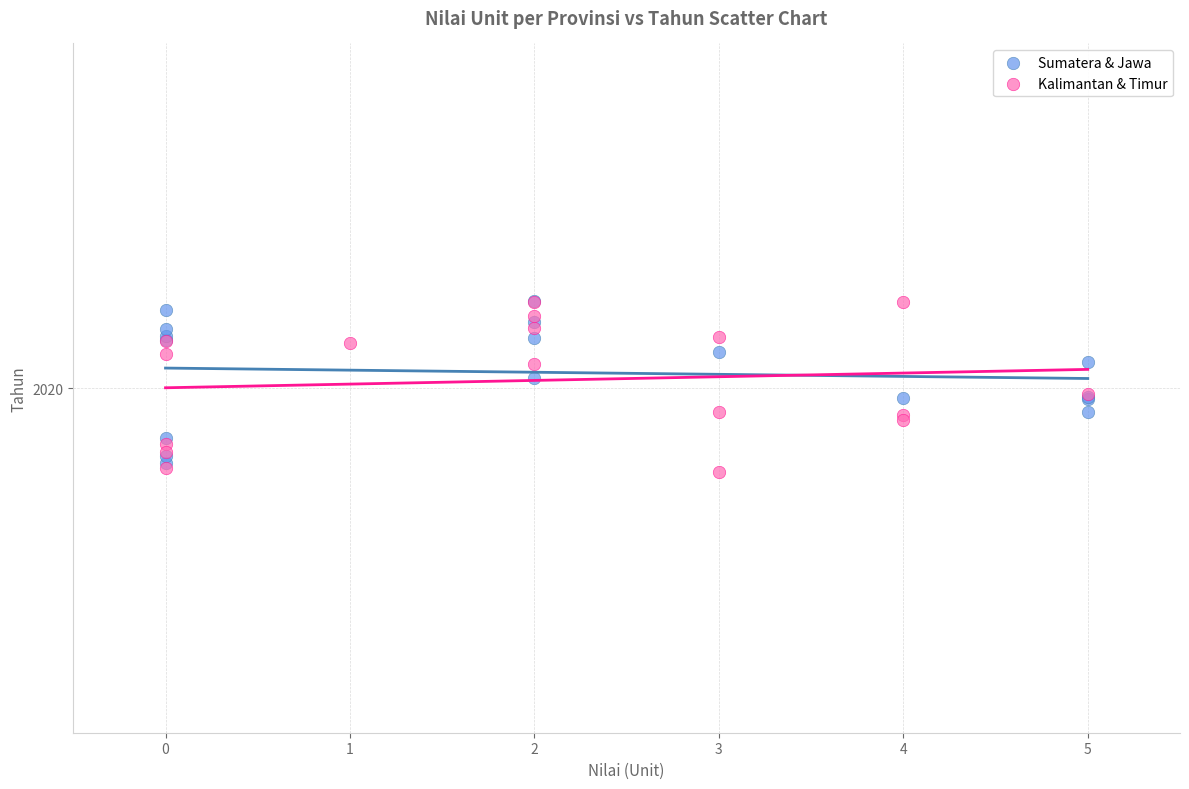

Which series has the widest spread of Y values?

Kalimantan & Timur